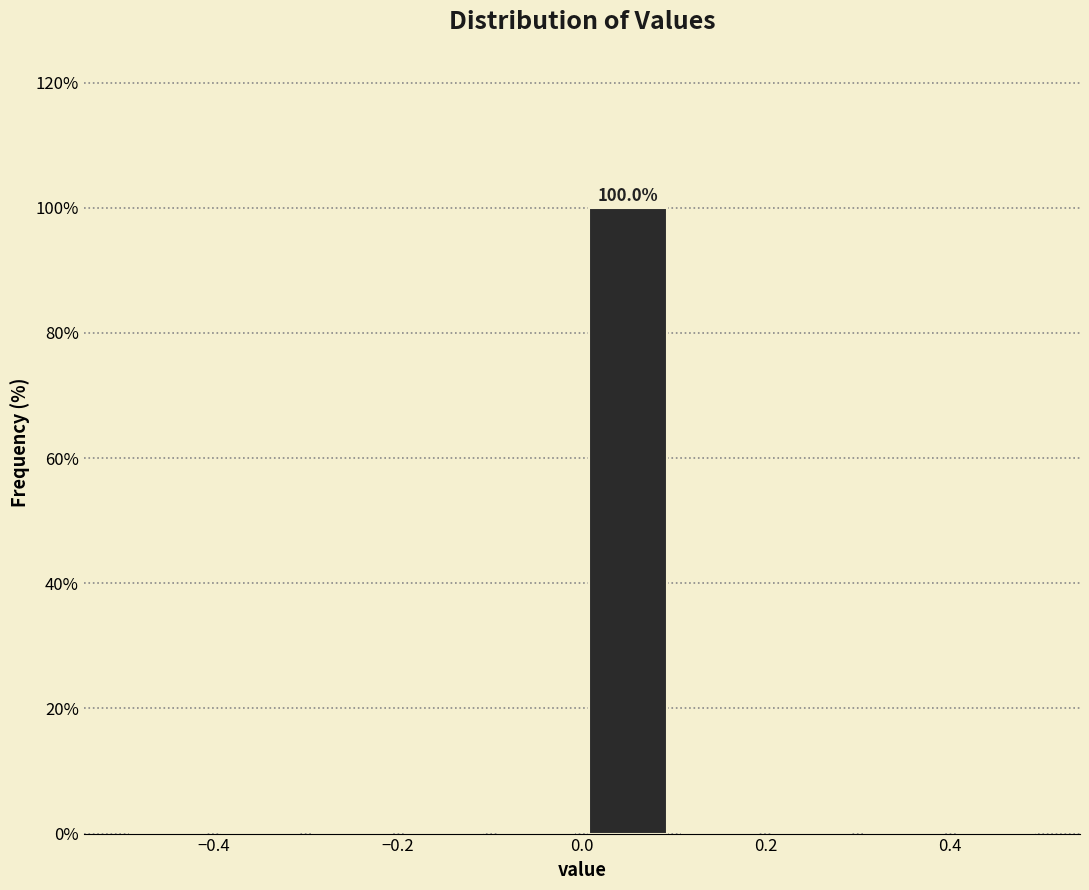

Which range on the x-axis has the tallest bar?

0.0 to 0.1